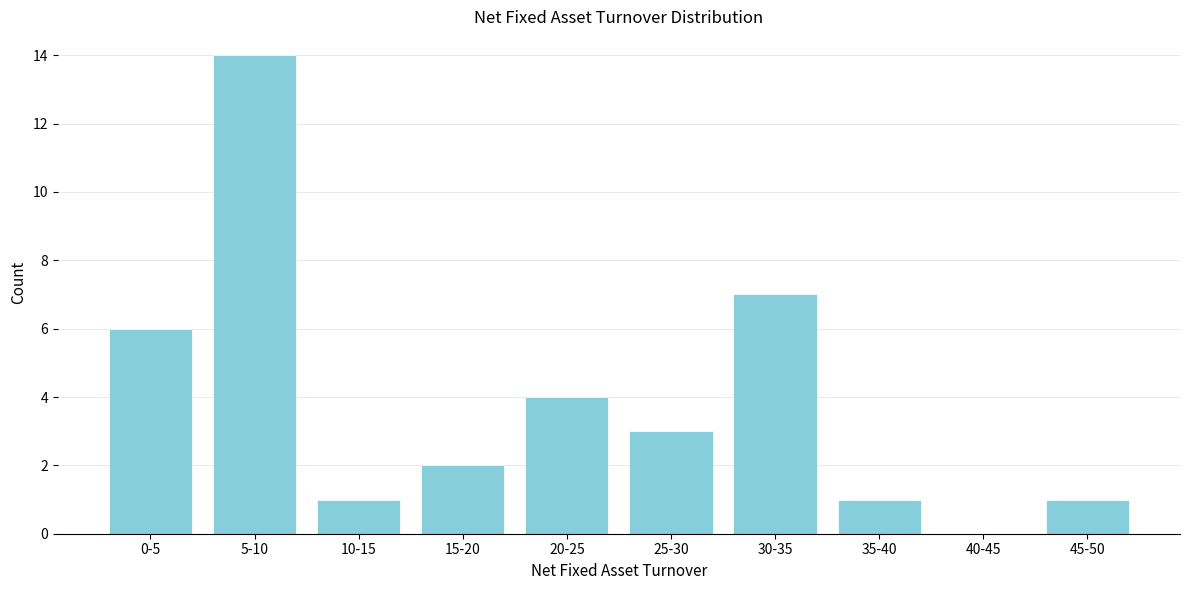

Reading left to right, what are all the values shown in this chart?

0-5=6	5-10=14	10-15=1	15-20=2	20-25=4	25-30=3	30-35=7	35-40=1	40-45=0	45-50=1